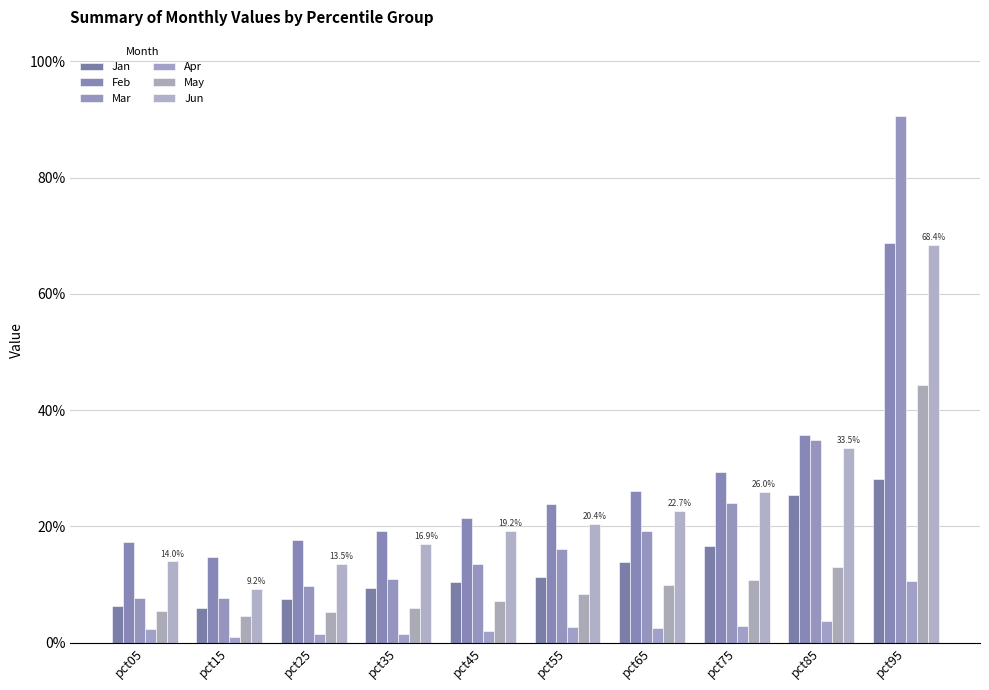

Is the value of Apr at pct15 greater than the value of Mar at pct75?

No